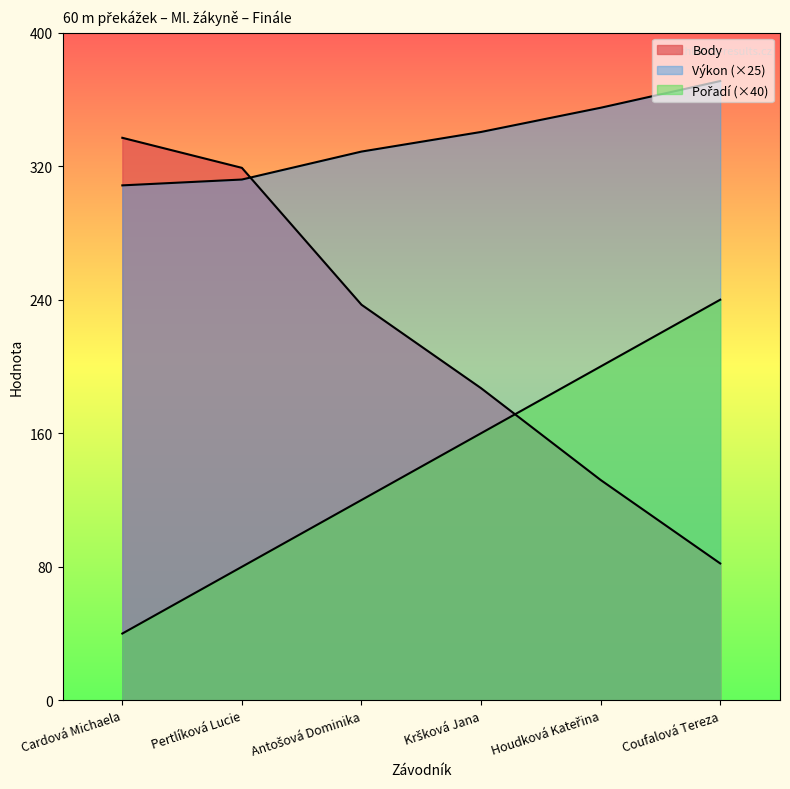

What is the label of the 5th point from the left?

Houdková Kateřina